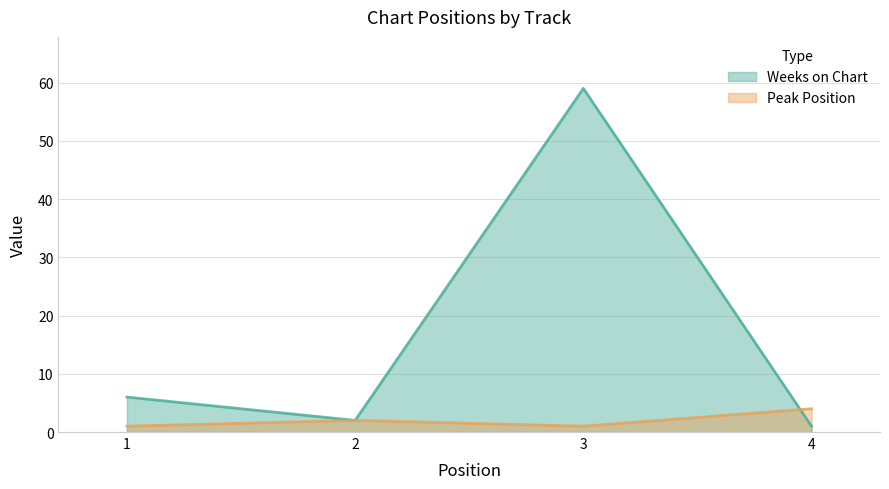

List the series in order of their overall mean, lowest first.

Peak Position, Weeks on Chart